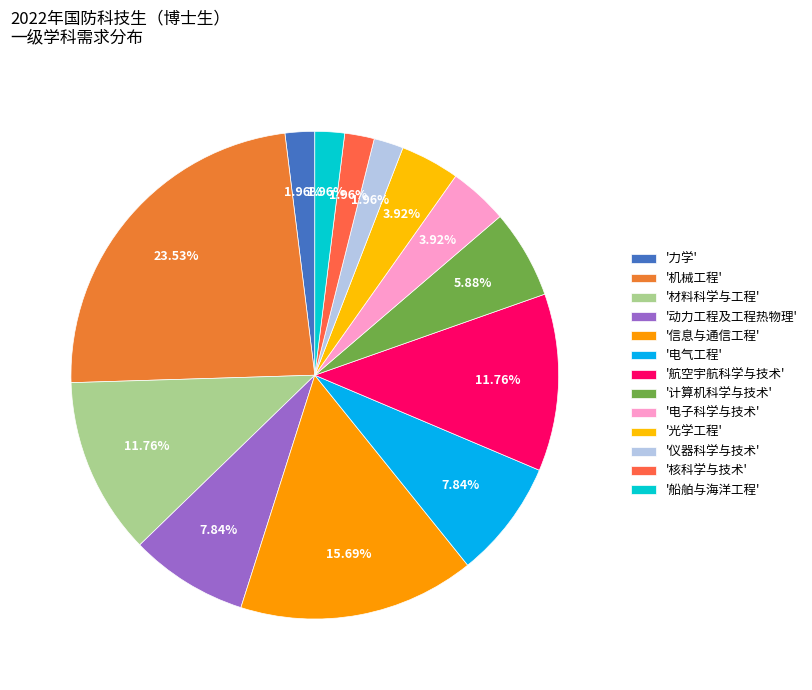

How many slices are in this pie chart?

13